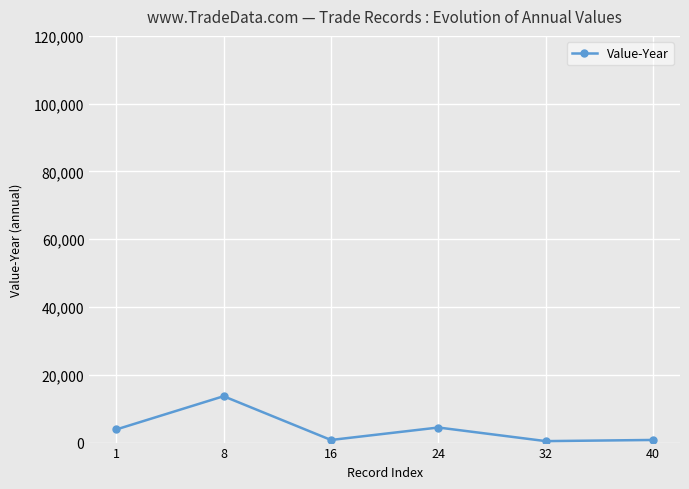

What is the change in value from 24 to 40?

-3671